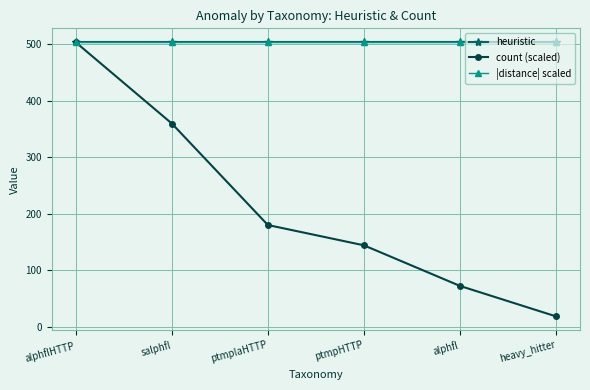

Reading right to left, transcribe all the data shown in this chart.

heuristic: heavy_hitter=503.0	alphfl=503.0	ptmpHTTP=503.0	ptmplaHTTP=503.0	salphfl=503.0	alphflHTTP=503.0
count (scaled): heavy_hitter=18.0	alphfl=71.9	ptmpHTTP=143.7	ptmplaHTTP=179.6	salphfl=359.3	alphflHTTP=503.0
|distance| scaled: heavy_hitter=503.5	alphfl=503.5	ptmpHTTP=503.5	ptmplaHTTP=503.5	salphfl=503.5	alphflHTTP=503.5